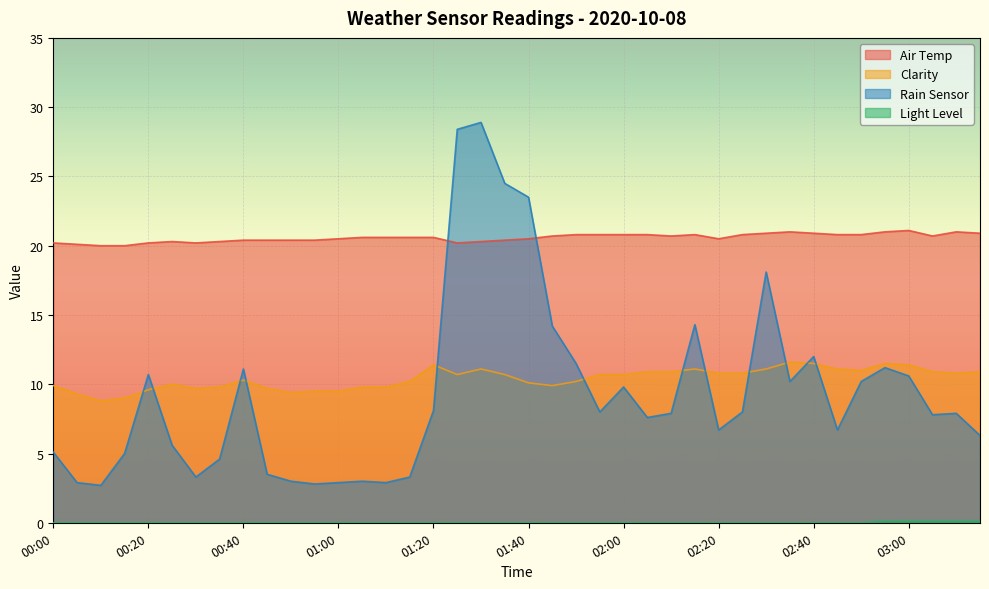

What is the total value across all series at 02:55?

43.8